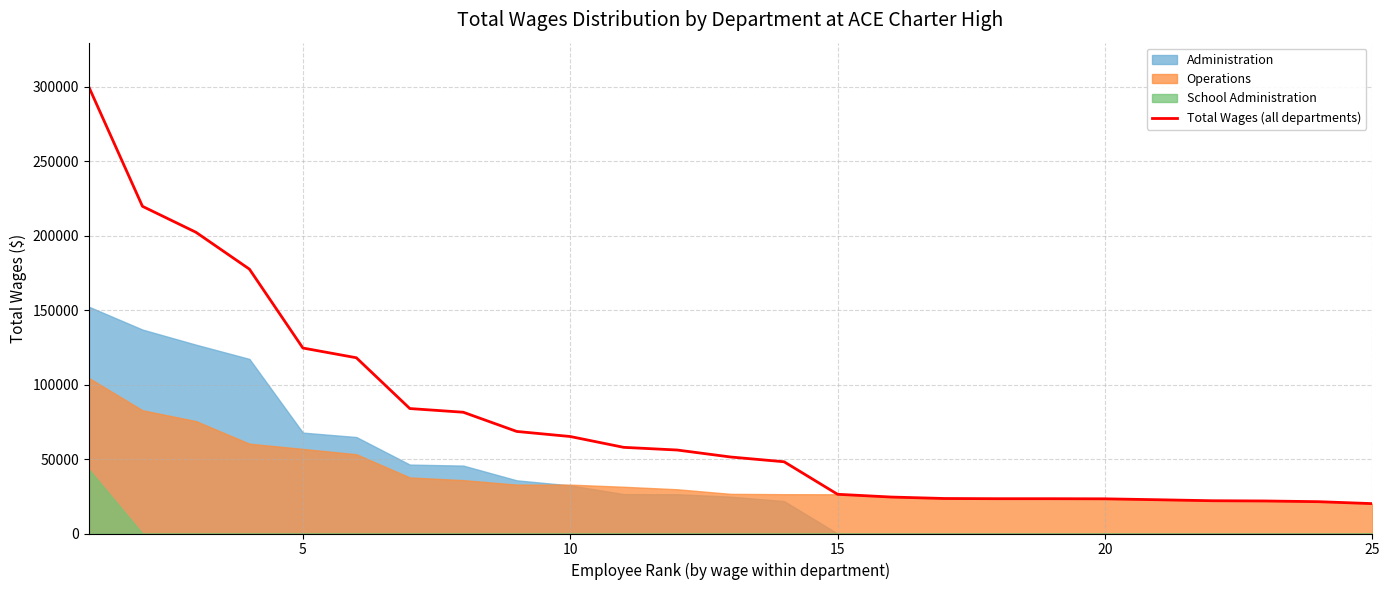

How many data points does each series have?

25